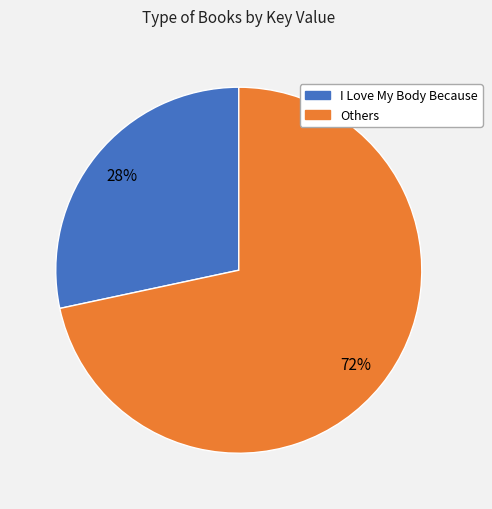

Does any single category account for the majority?

Yes